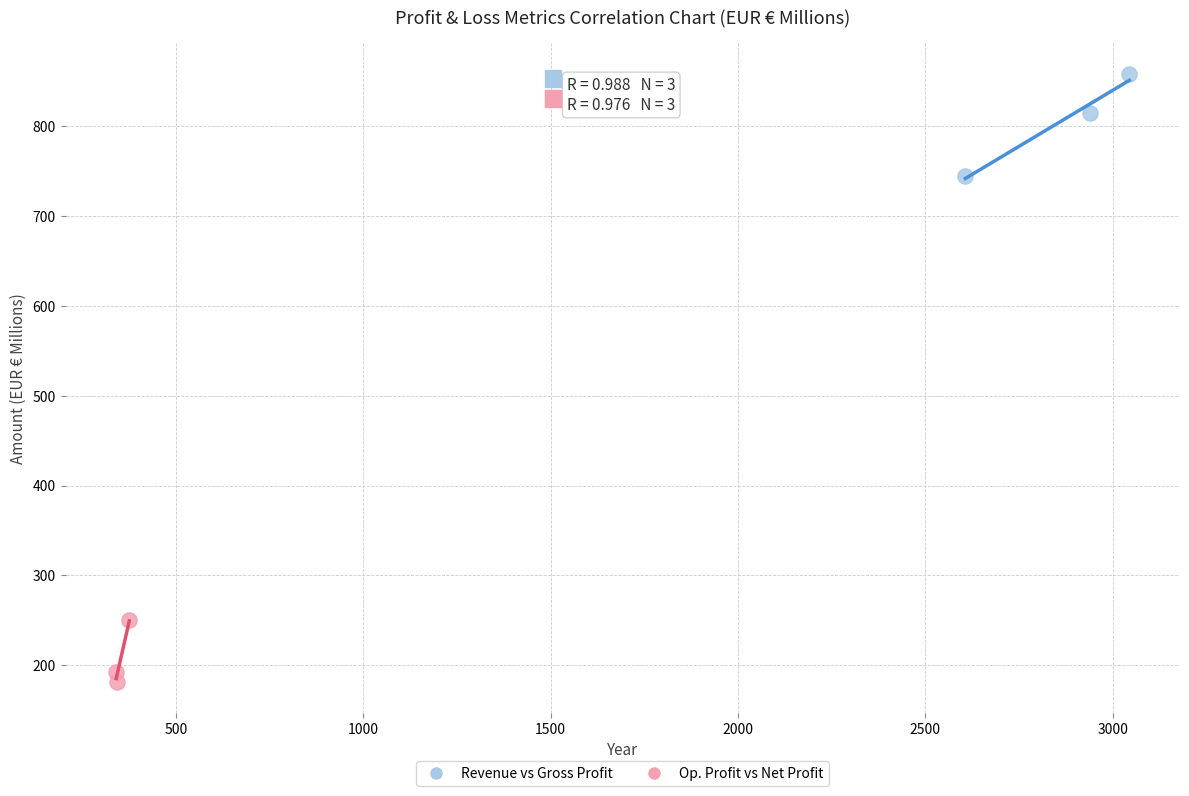

Which series has the widest spread of Y values?

Revenue vs Gross Profit